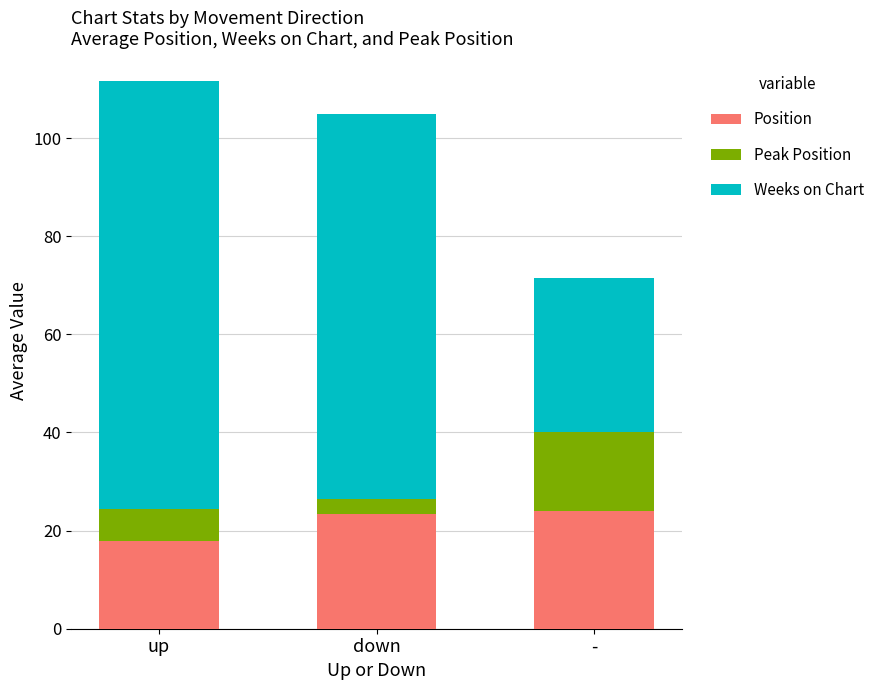

Reading left to right, what are the values for Position?

up=18.0	down=23.5	-=24.0